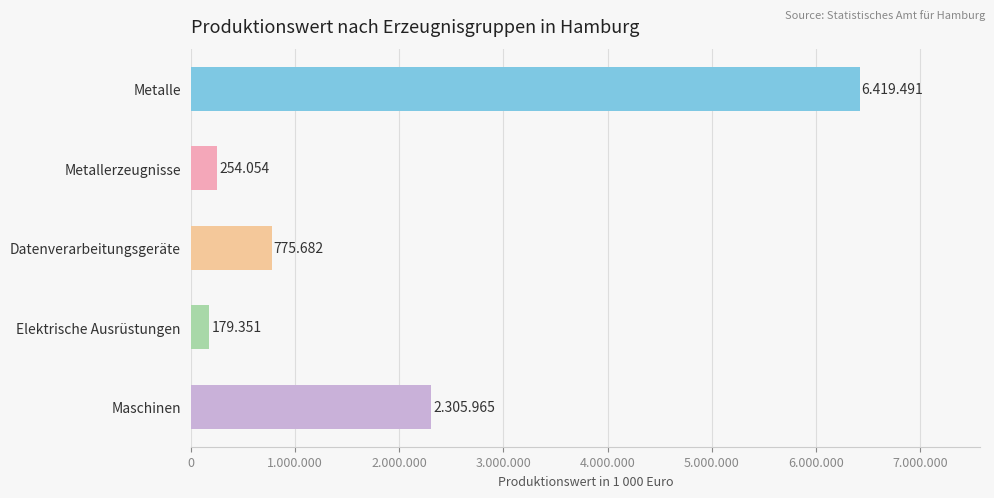

What is the maximum value shown in the chart?

6419491